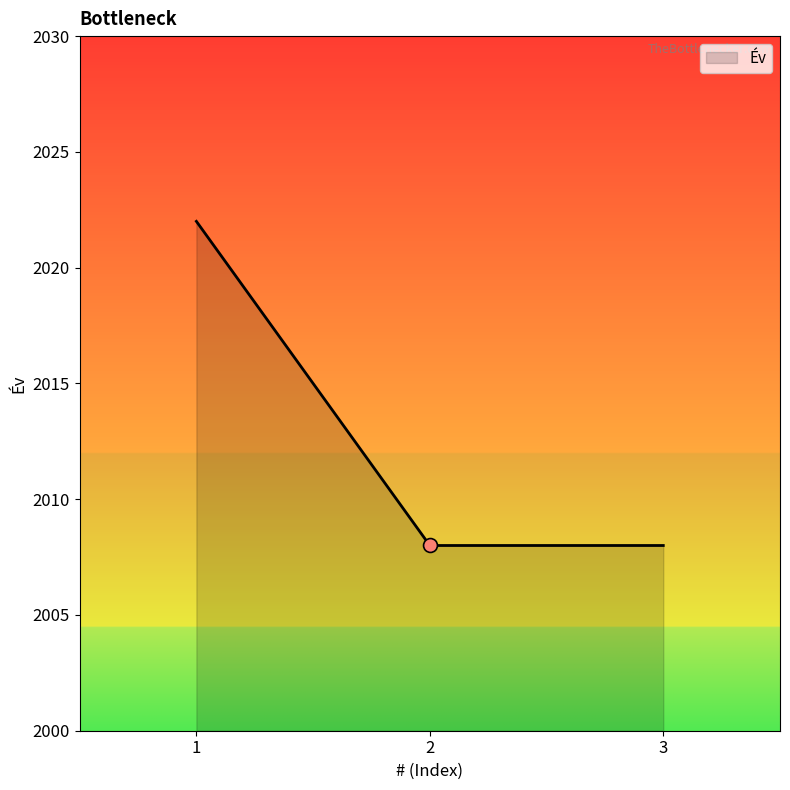

What is the ratio of the value at 3 to the value at 1?

1.0